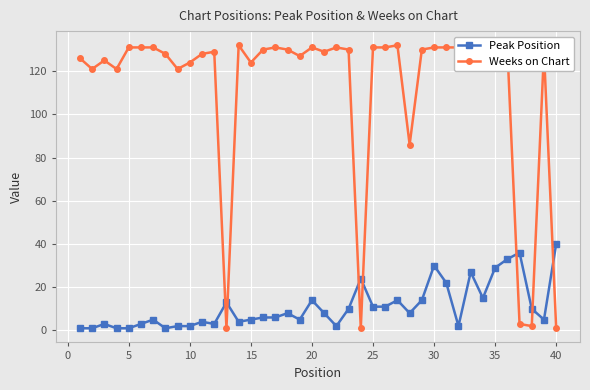

Which series has the largest range (max minus min)?

Weeks on Chart